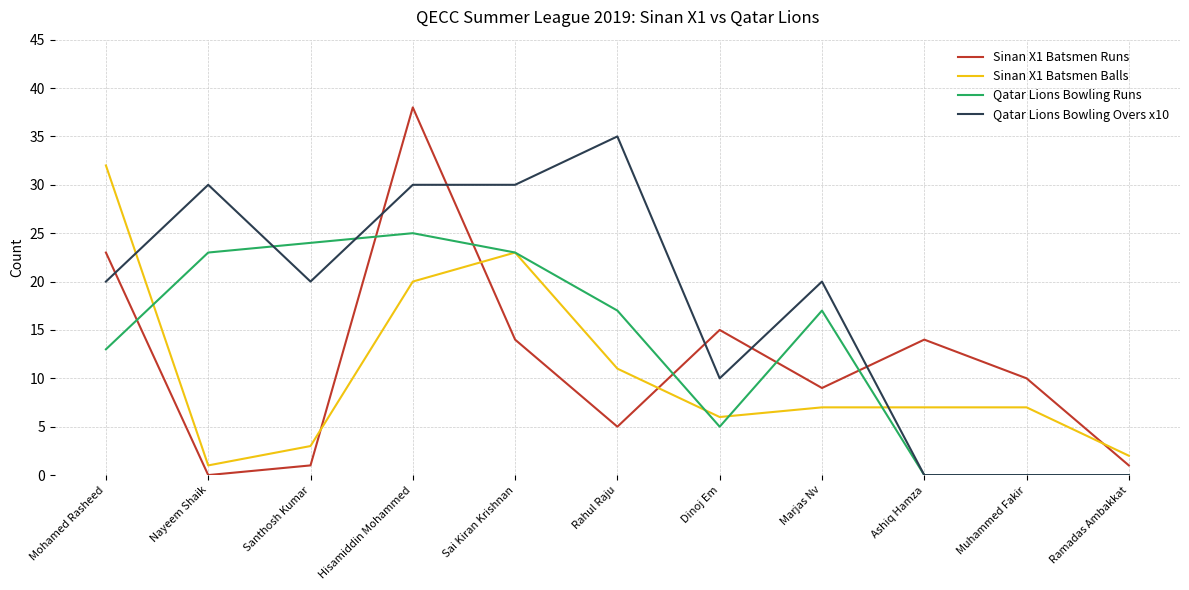

What is the sum of all Sinan X1 Batsmen Balls values?

119